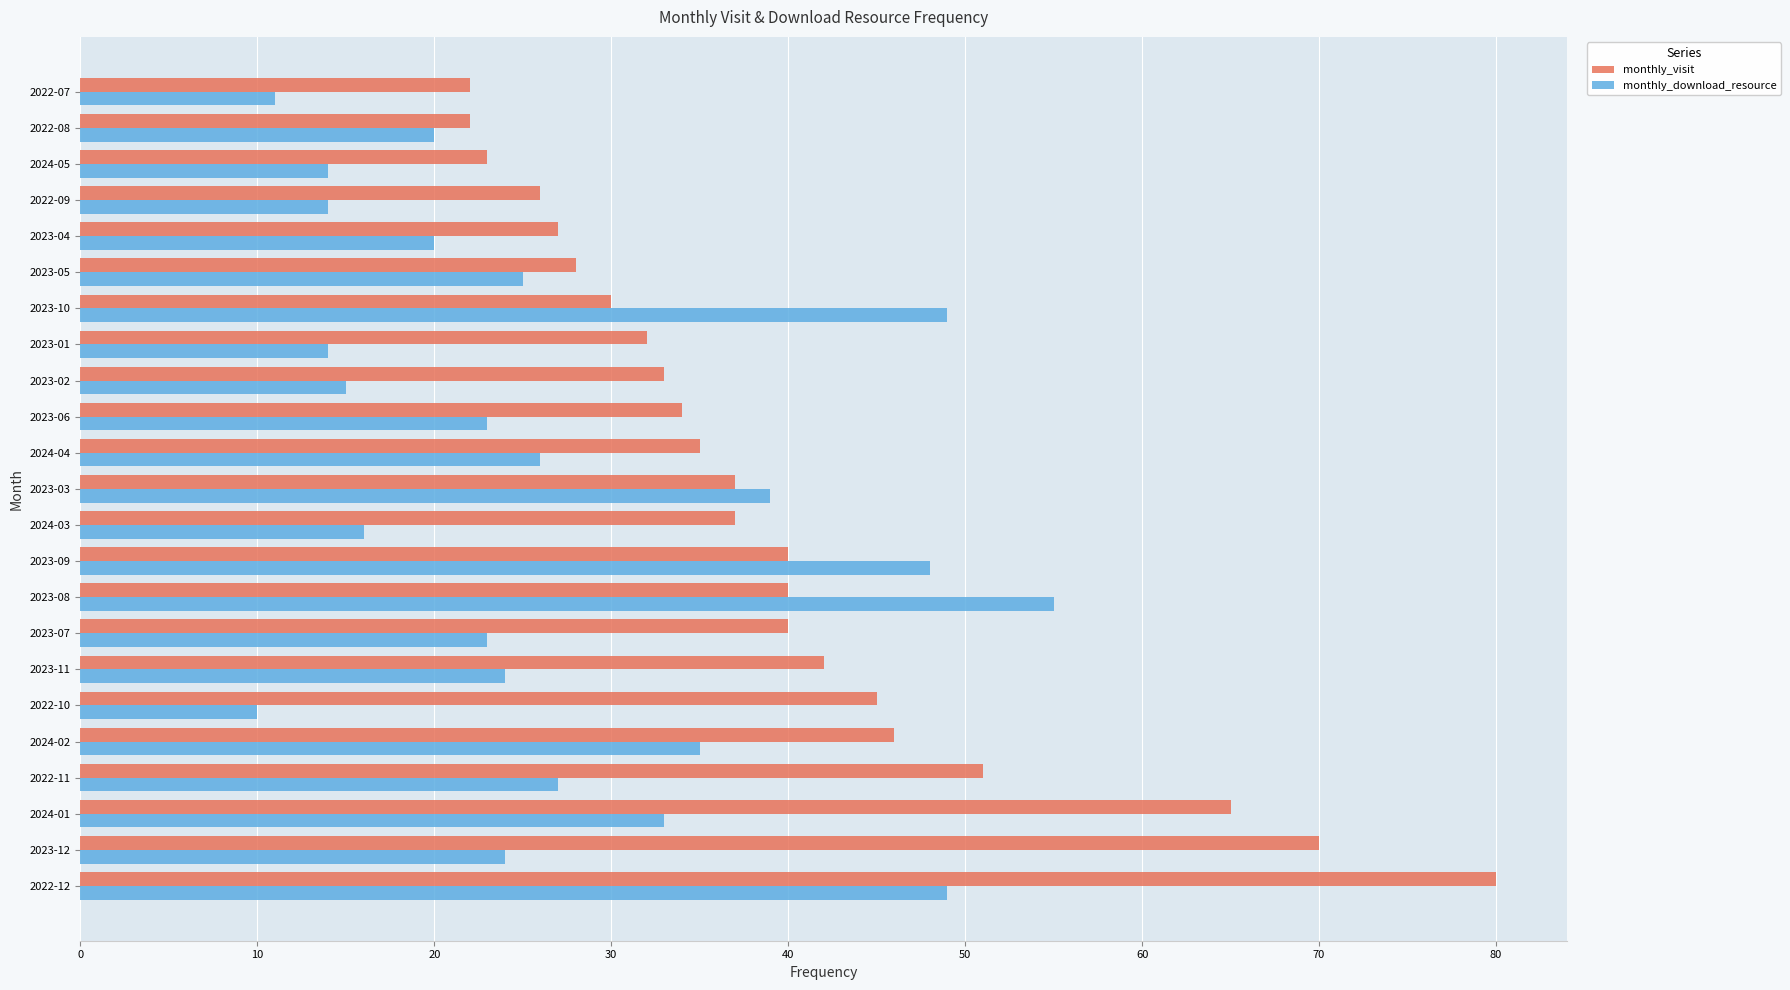

What is the sum of all monthly_visit values?

905